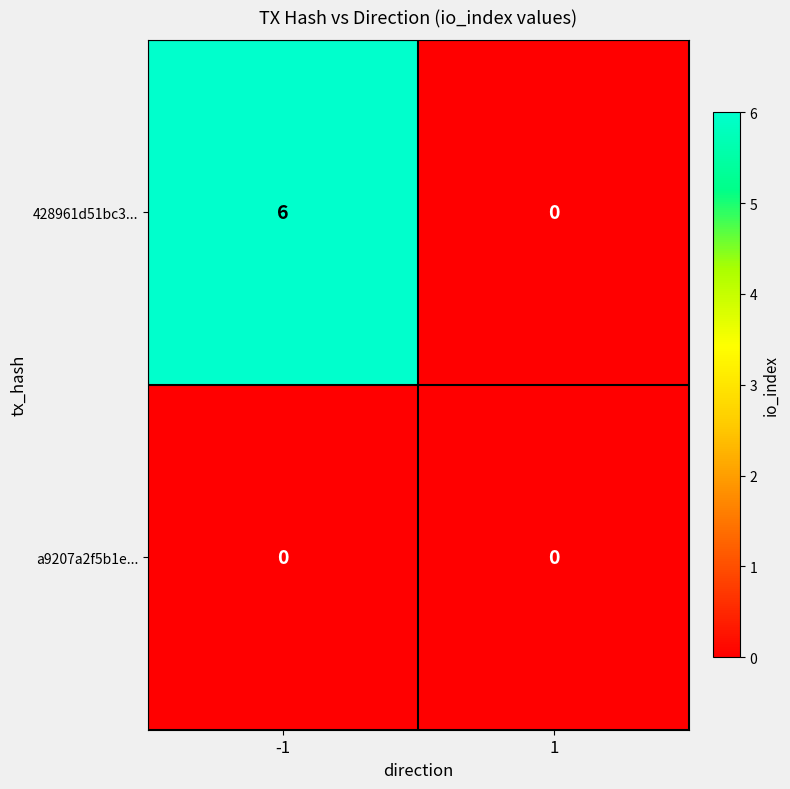

Reading left to right, list all the values displayed in this chart.

428961d51bc3...: -1=6	1=0
a9207a2f5b1e...: -1=0	1=0